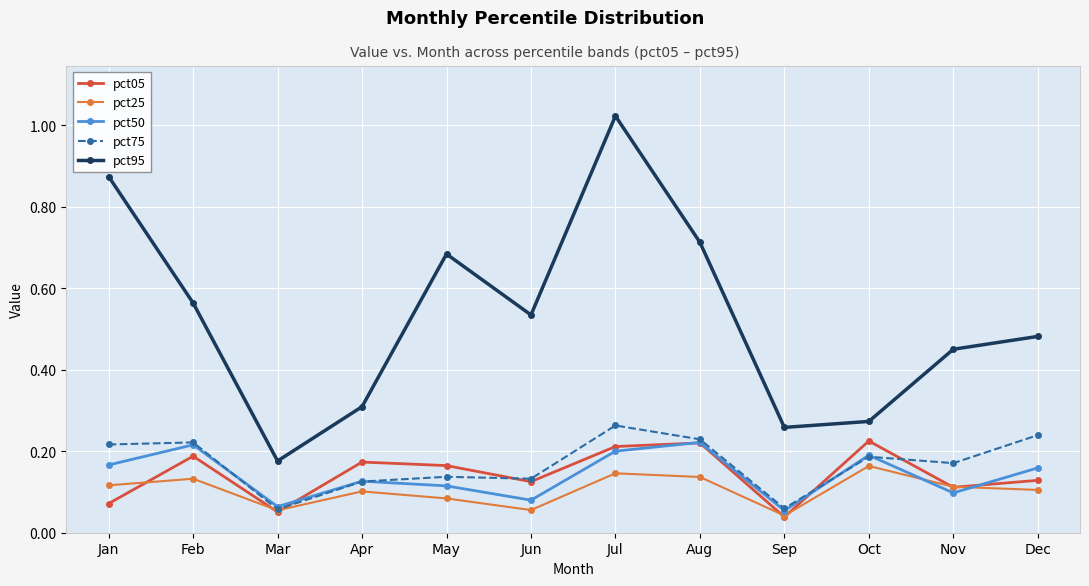

The pct75 series shows 0.2 at Dec. True or false?

True